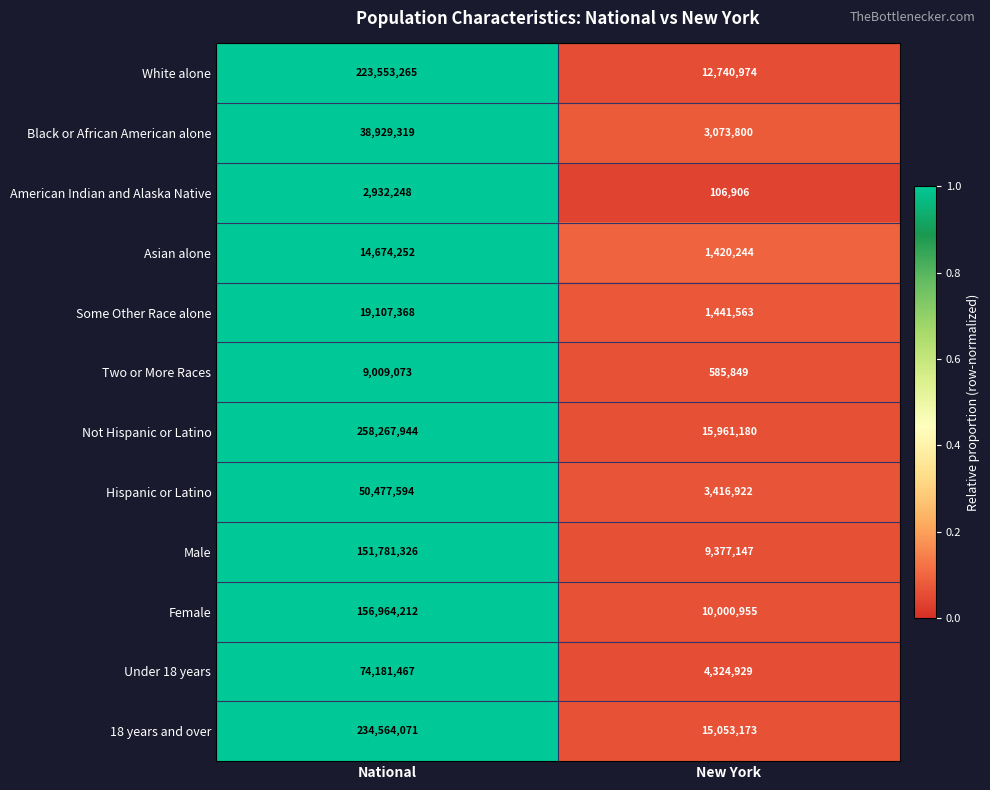

What is the average value of the 18 years and over series?

124808622